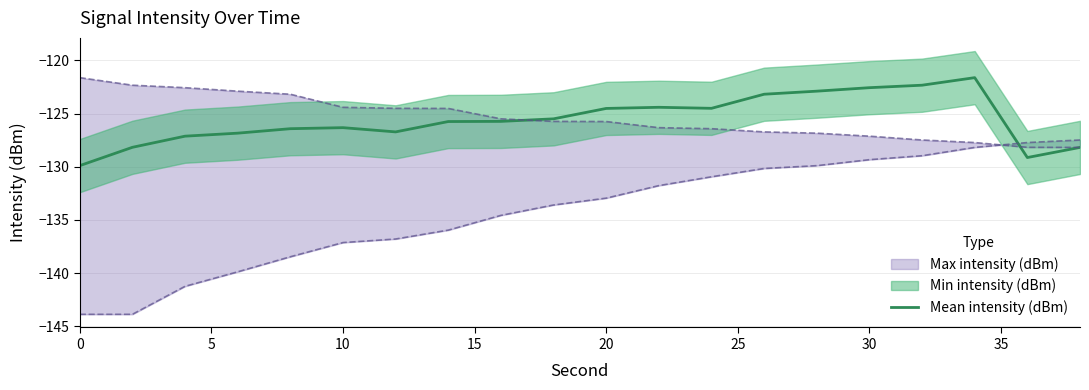

How many categories are shown in the chart?

20